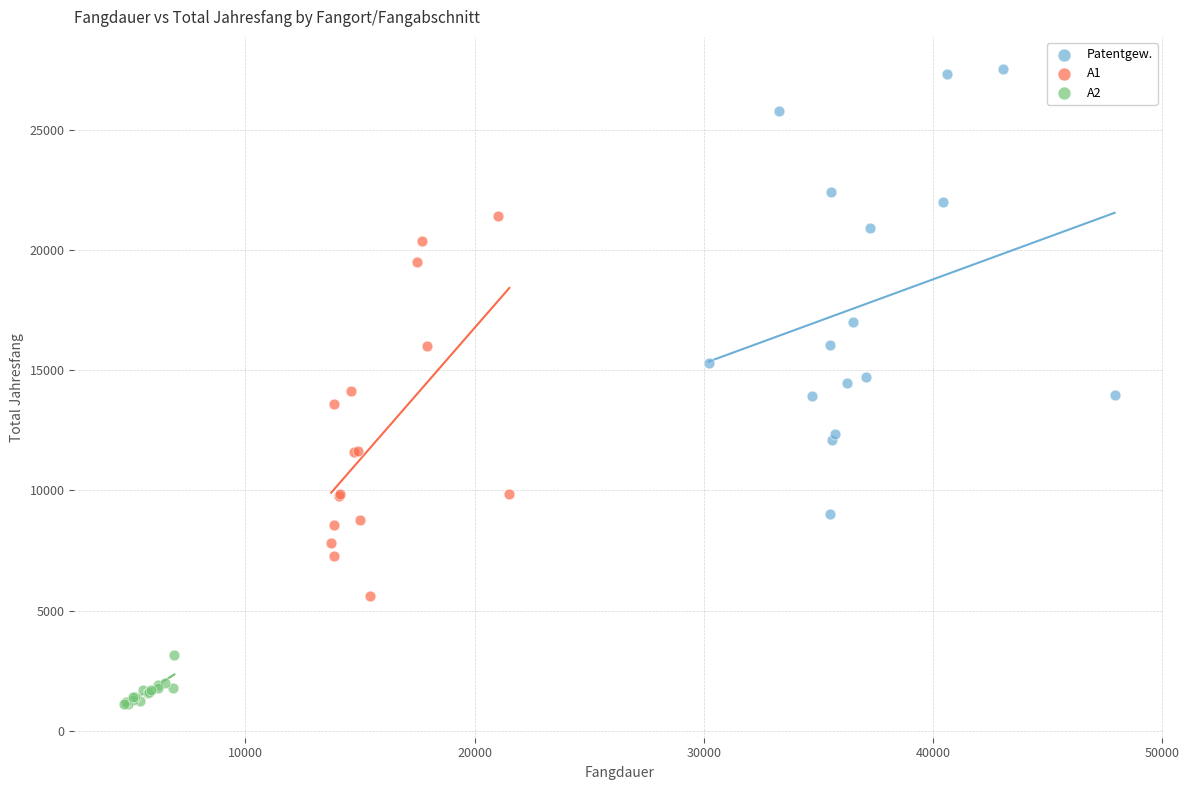

Which series has the largest Y range (max minus min)?

Patentgew.